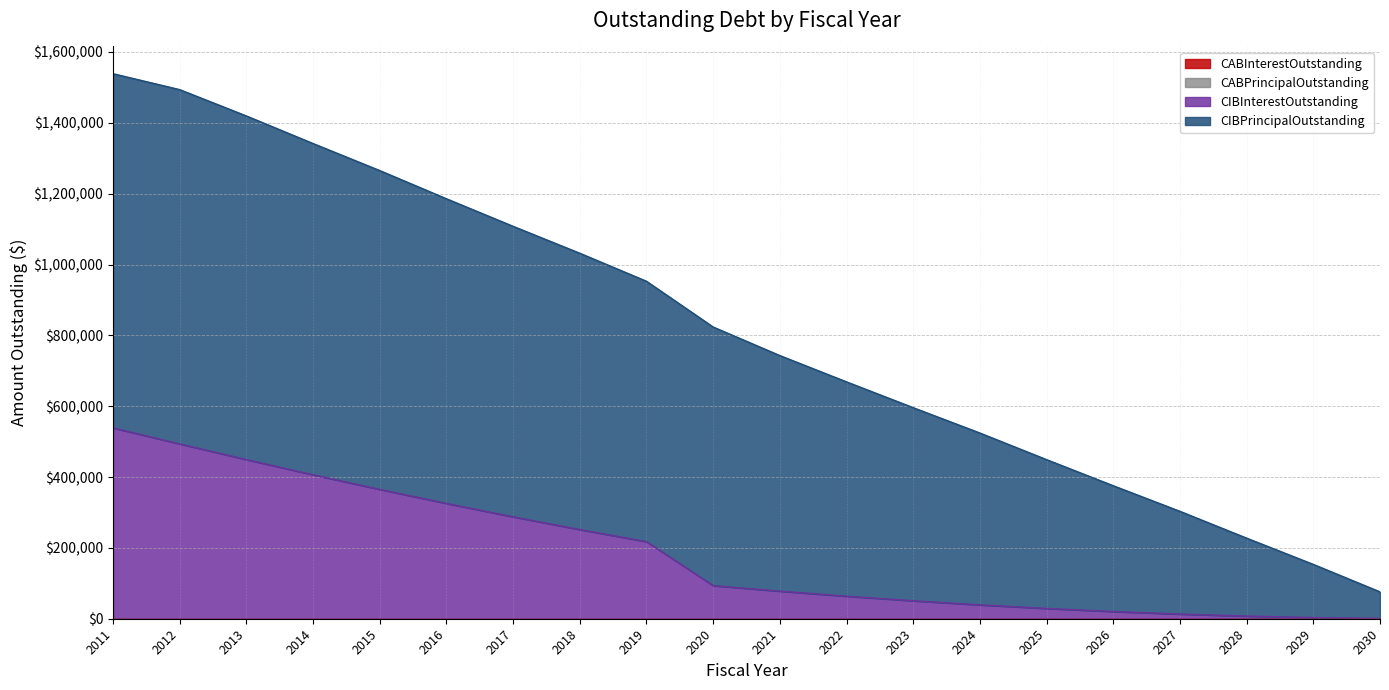

True or false: CIBInterestOutstanding and CIBPrincipalOutstanding intersect in this chart.

False